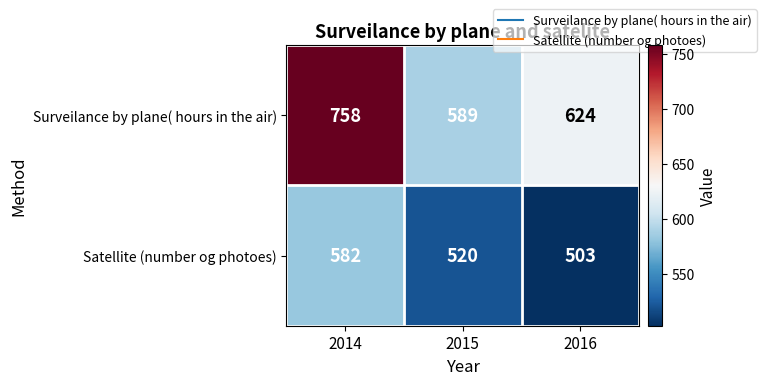

Reading left to right, extract all data points from this chart.

Surveilance by plane( hours in the air): 758	589	624
Satellite (number og photoes): 582	520	503